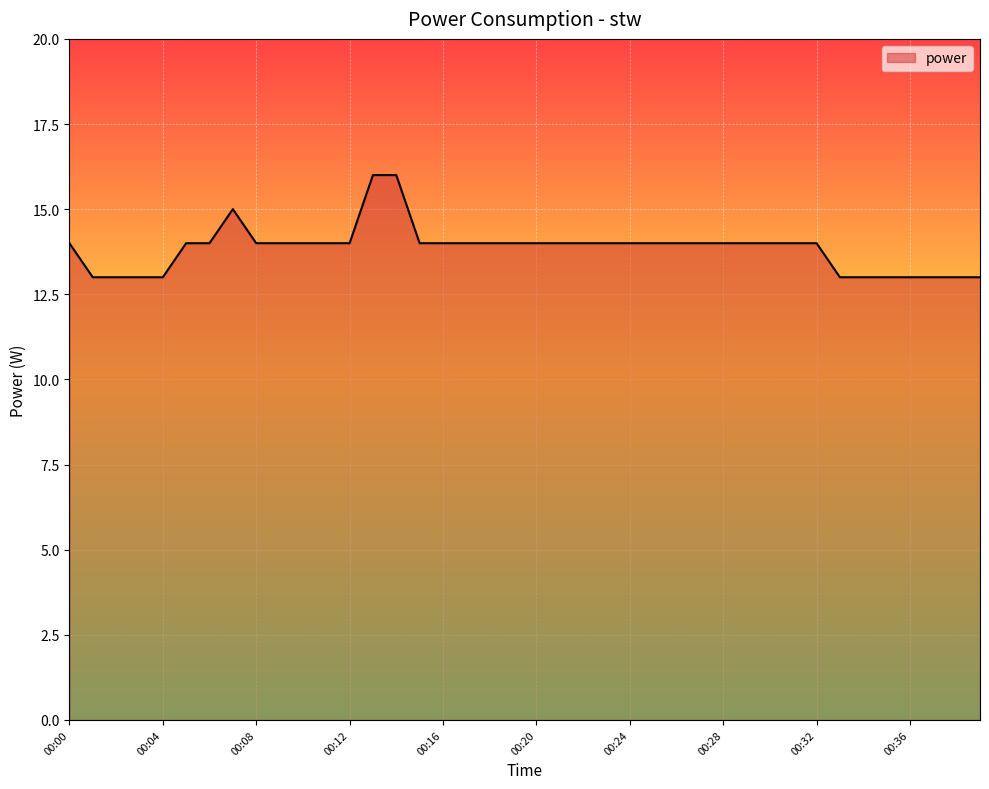

What is the difference between the maximum and minimum values?

3